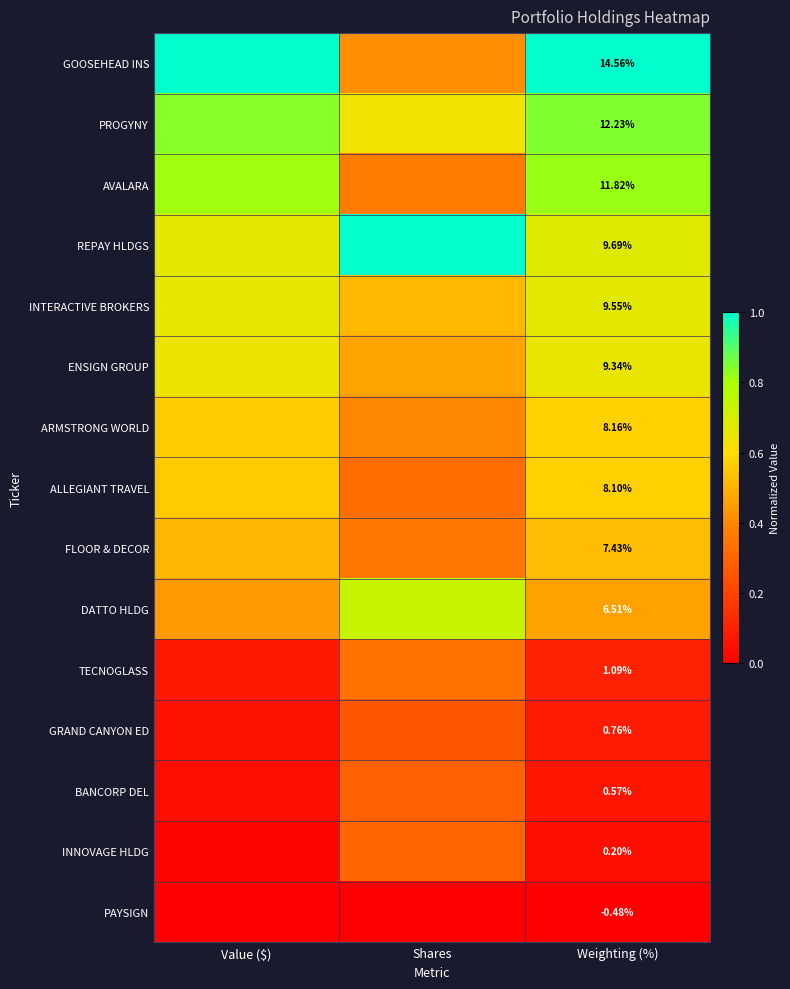

Which series has the largest range (max minus min)?

GOOSEHEAD INS